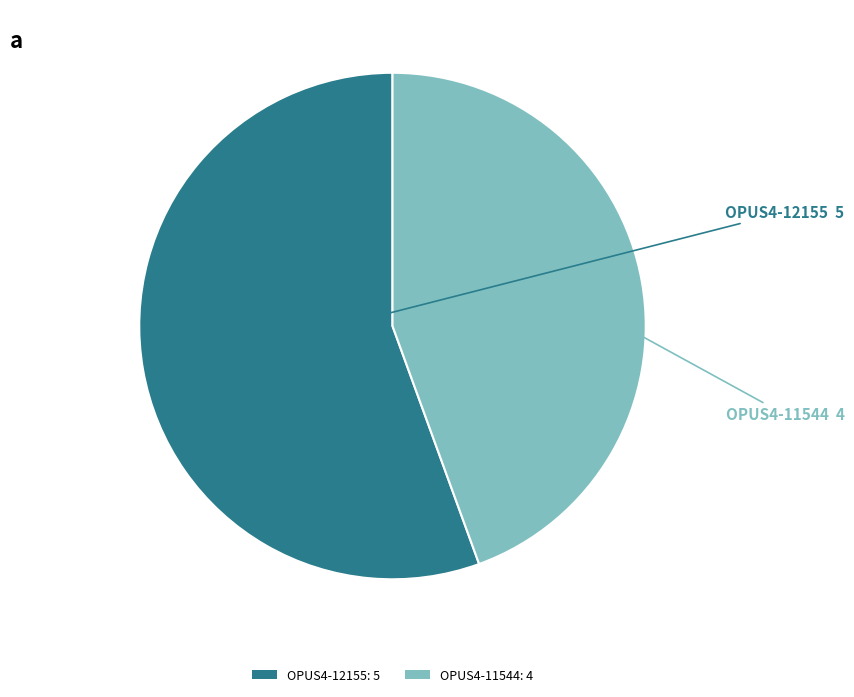

Does OPUS4-12155: 5 represent more than half of the total?

Yes